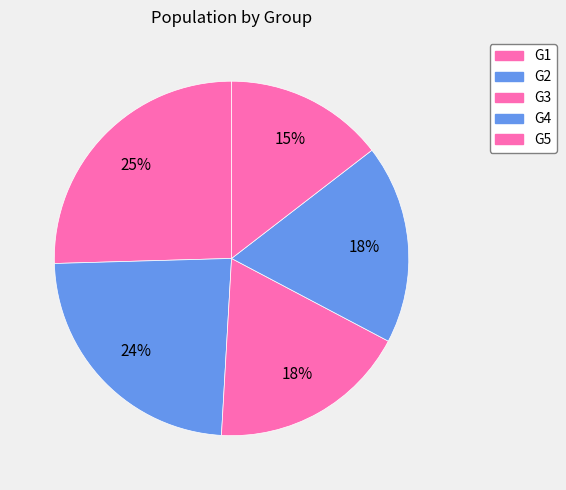

To the nearest percent, what is the average slice percentage?

20%